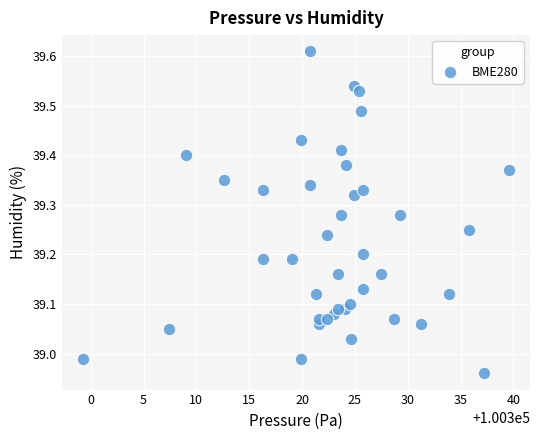

What is the range of X values (max minus min)?

40.3